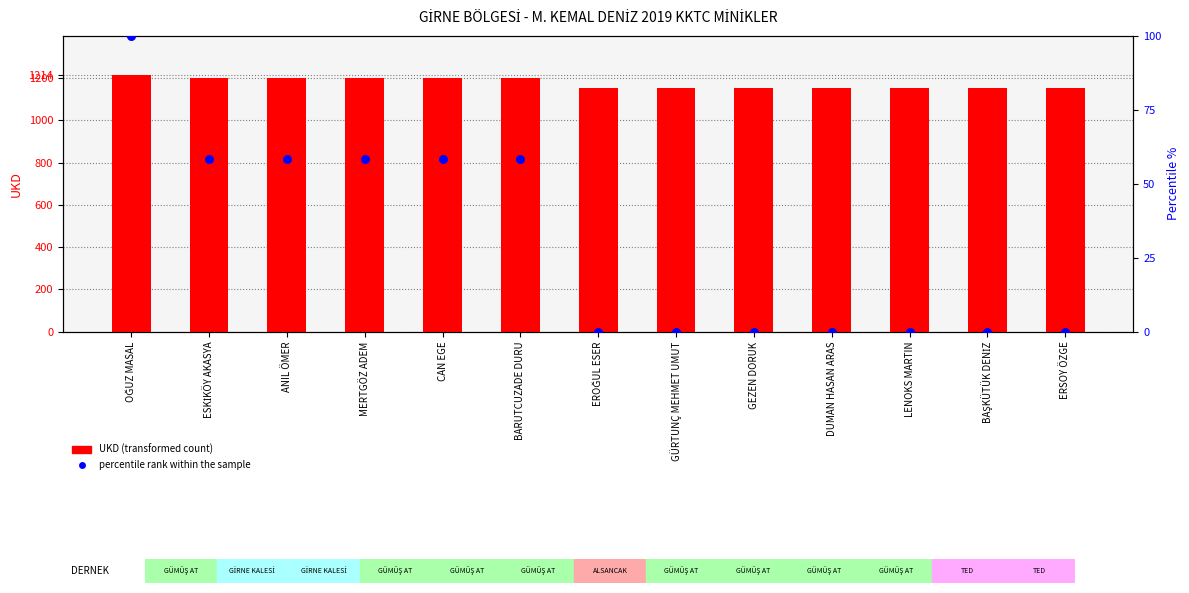

What are all the series names shown in the legend?

UKD (transformed count), percentile rank within the sample